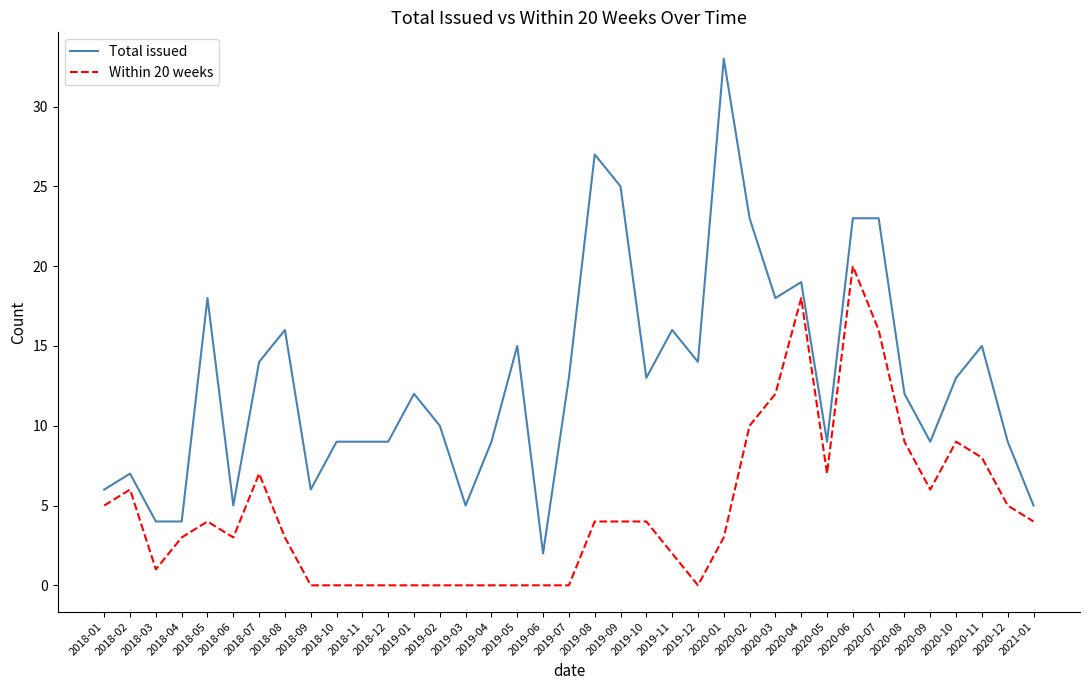

Is the value of Total issued at 2019-10 greater than the value of Within 20 weeks at 2018-02?

Yes